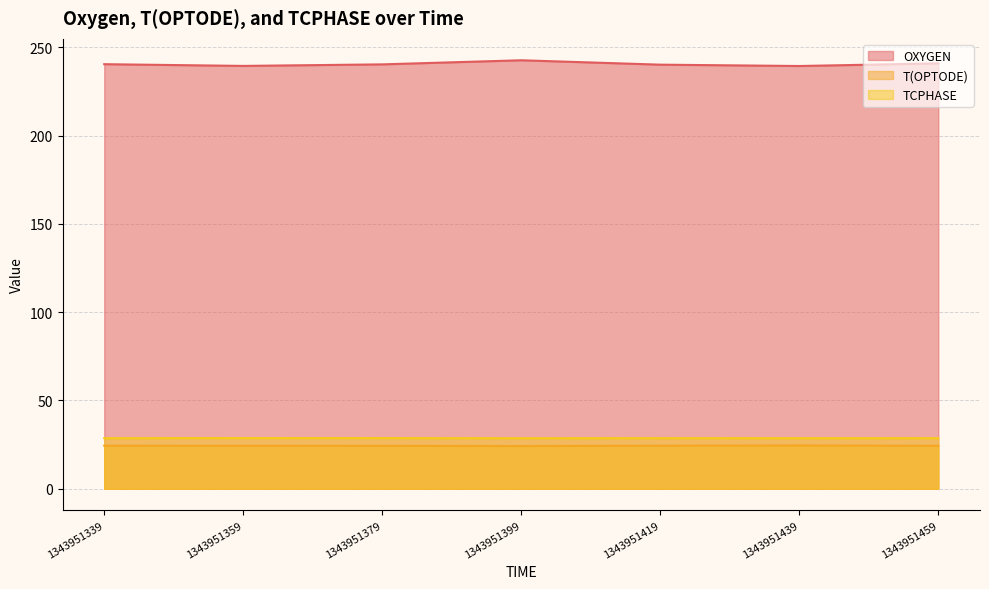

At which label does TCPHASE reach its minimum?

1343951399